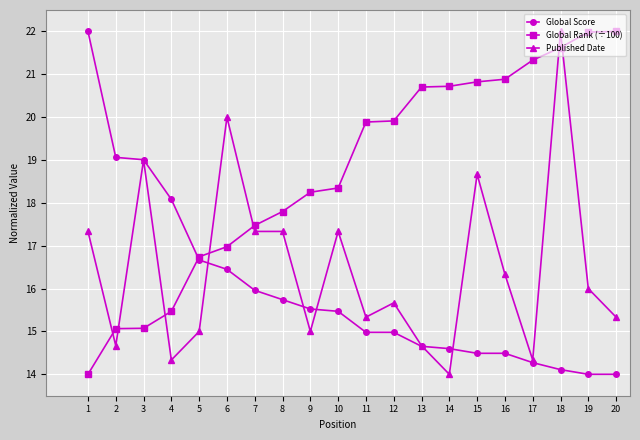

True or false: Global Rank (÷100) has a value of 15.5 at 4.

True